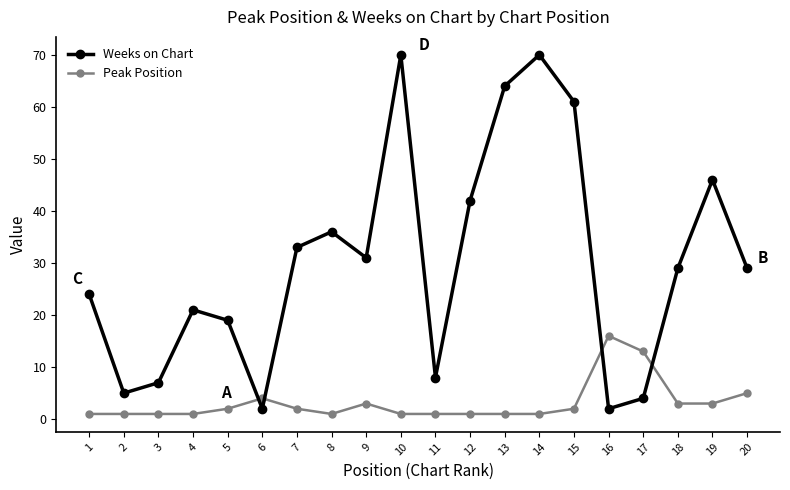

Which series ends up on top after the final intersection of Weeks on Chart and Peak Position?

Weeks on Chart